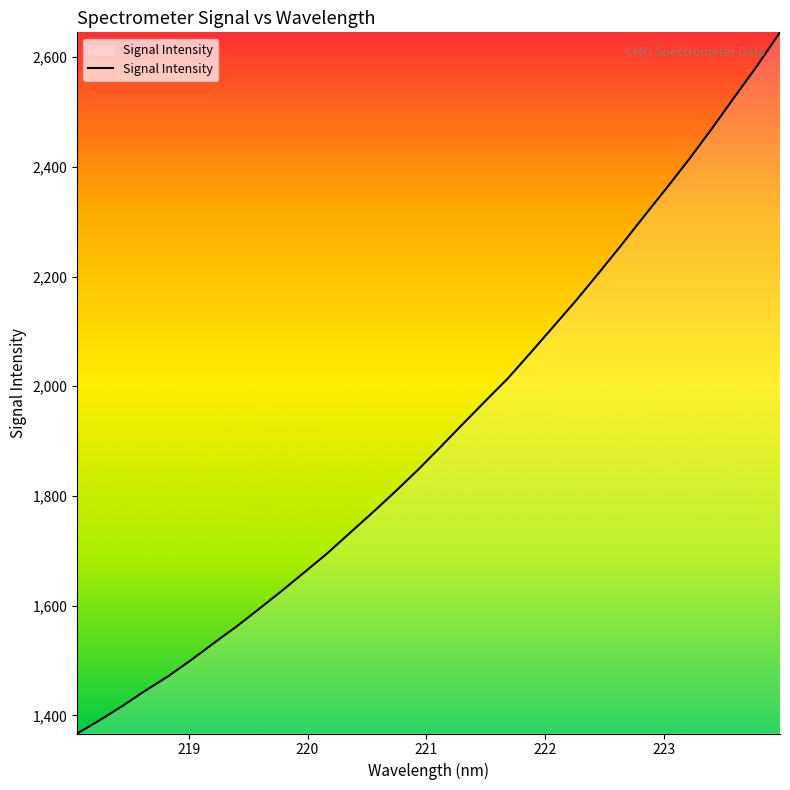

What is the smallest value displayed?

1366.9